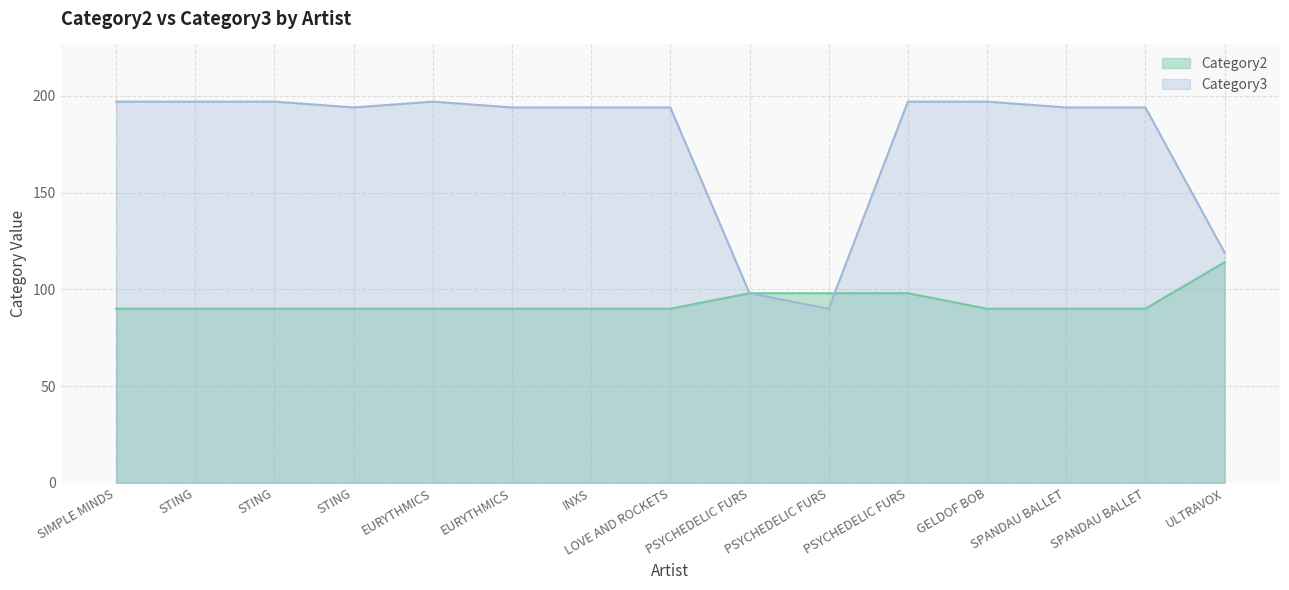

The Category2 series shows 98 at PSYCHEDELIC FURS. True or false?

True